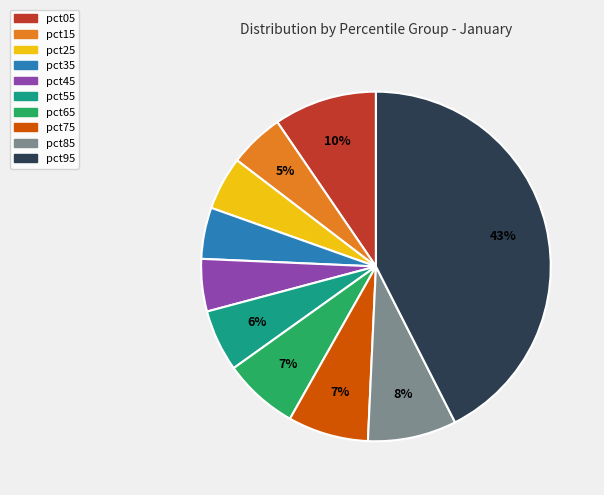

Combined, do pct65 and pct75 account for over 50%?

No